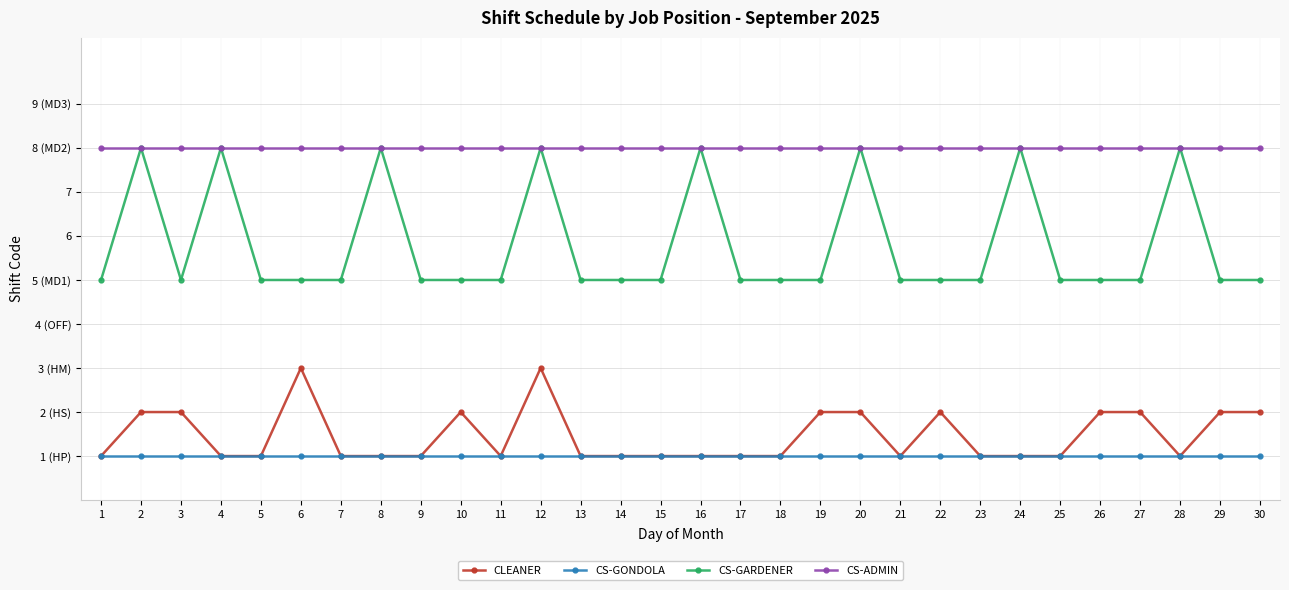

What is the value of the CS-GARDENER point at the 4th from the left?

8